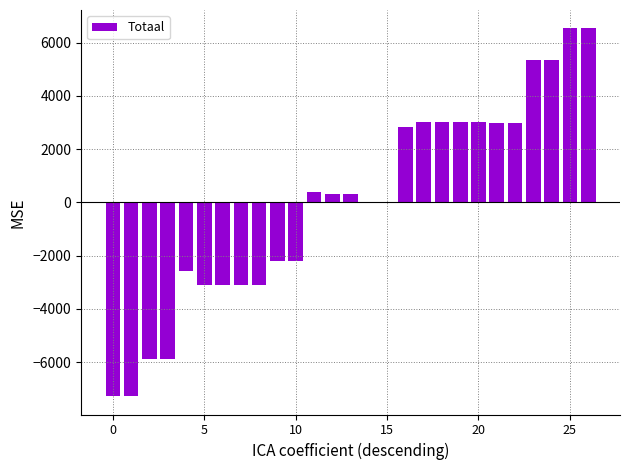

What is the maximum value shown in the chart?

6532